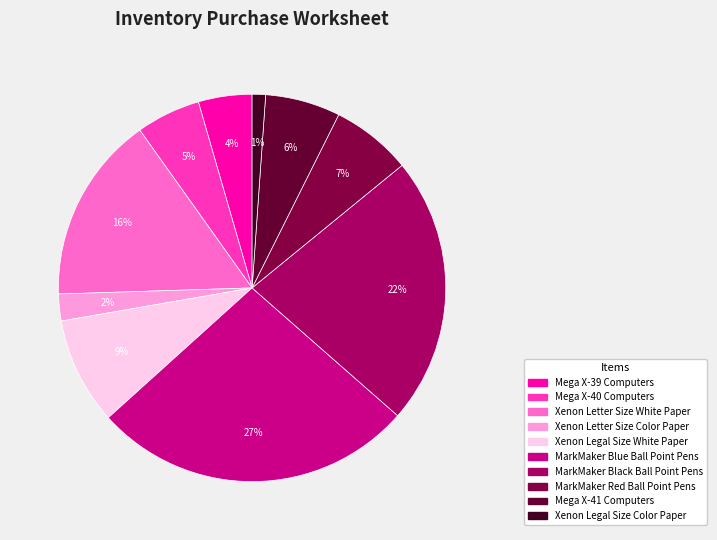

What is the largest slice in the pie chart?

MarkMaker Blue Ball Point Pens